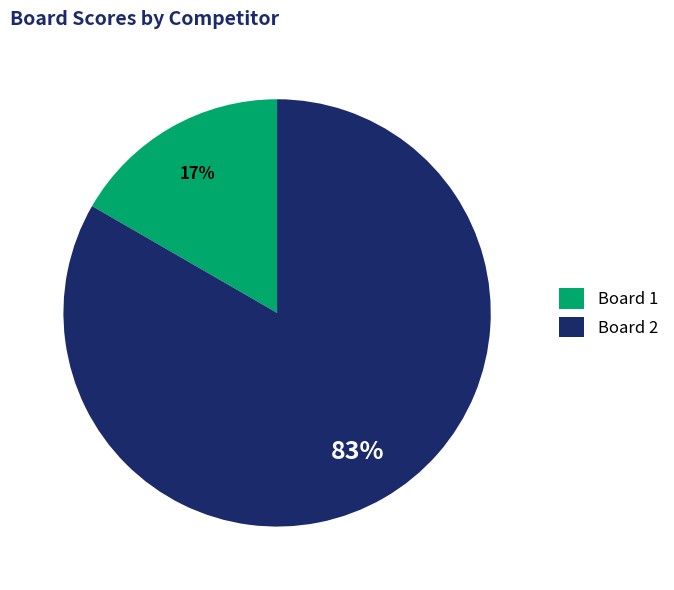

Is it true that Board 1 is 17% of the pie?

True